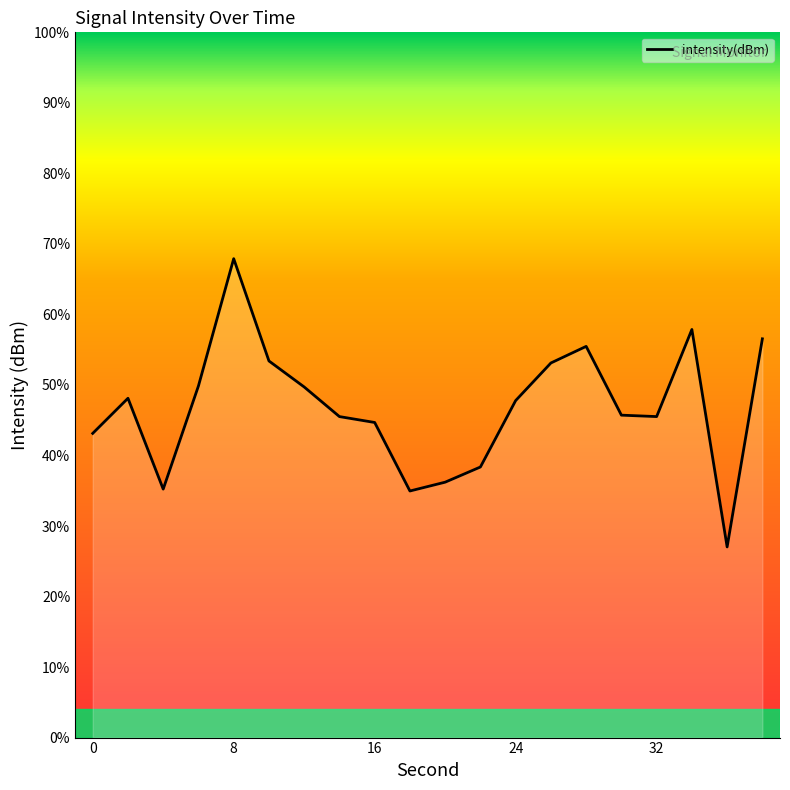

Count the number of categories in the chart.

20